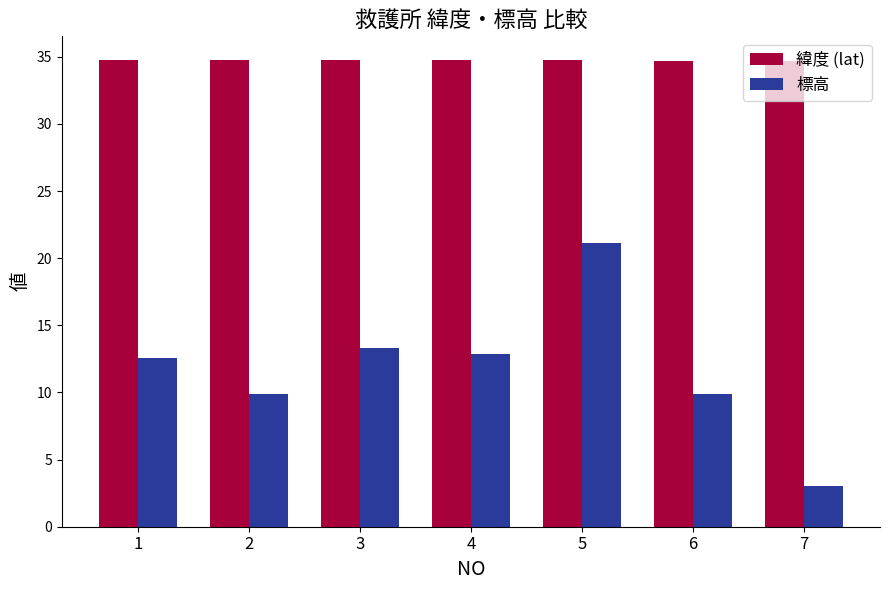

Is it true that 標高 equals 21.7 at 4?

False